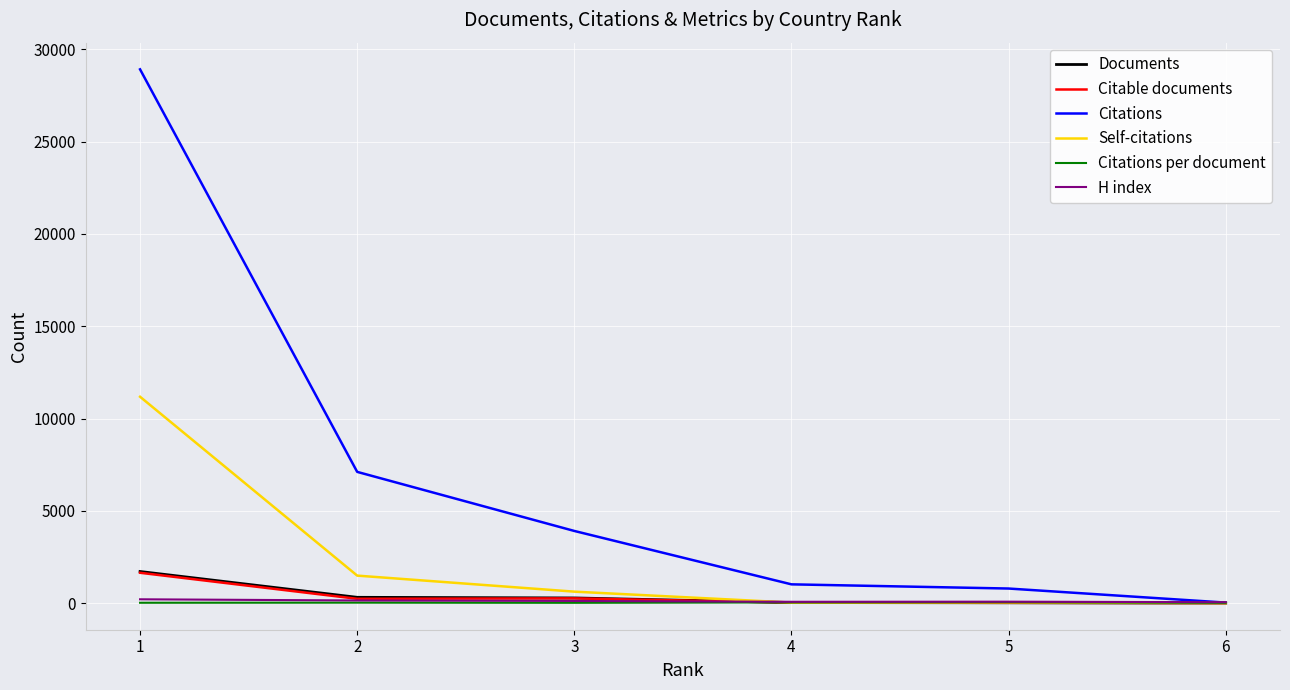

Which series has the largest range (max minus min)?

Citations